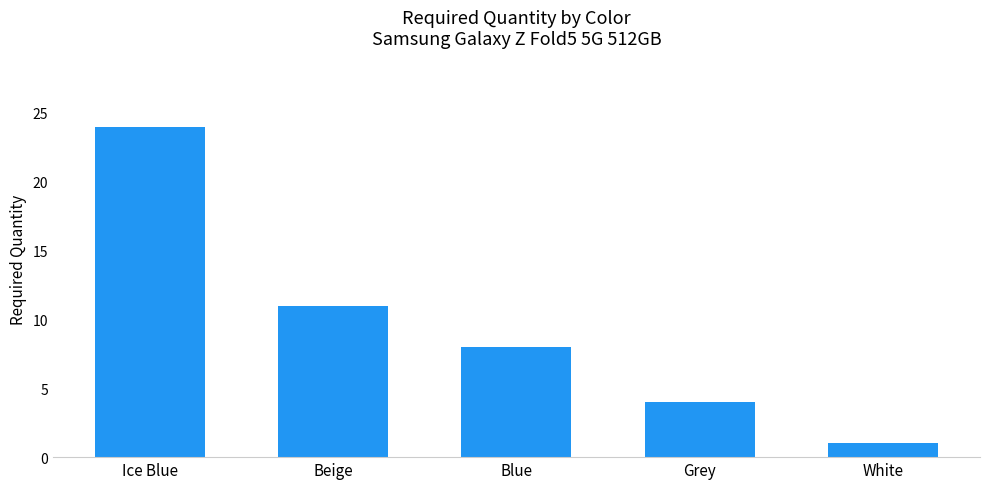

List the labels in order of value, largest first.

Ice Blue, Beige, Blue, Grey, White